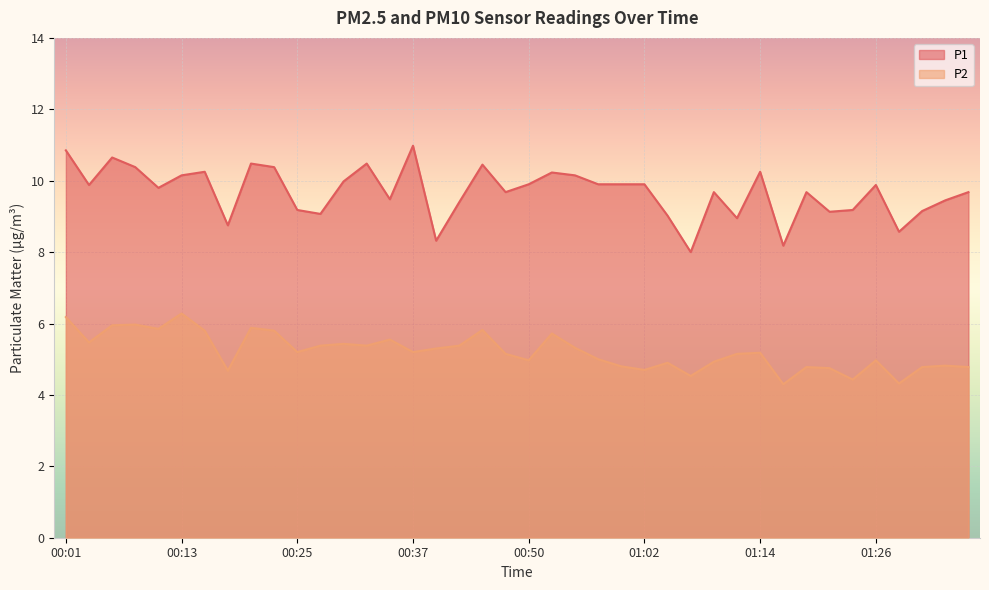

What is the value of the P2 point at the 18th from the left?

5.4